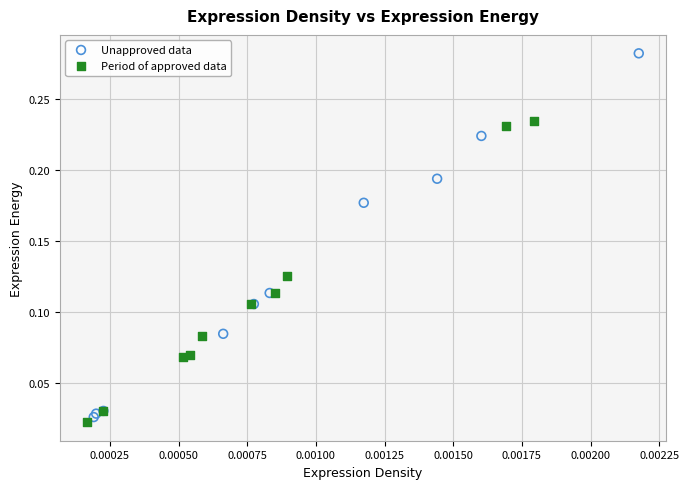

Which series contains the highest Y value?

Unapproved data